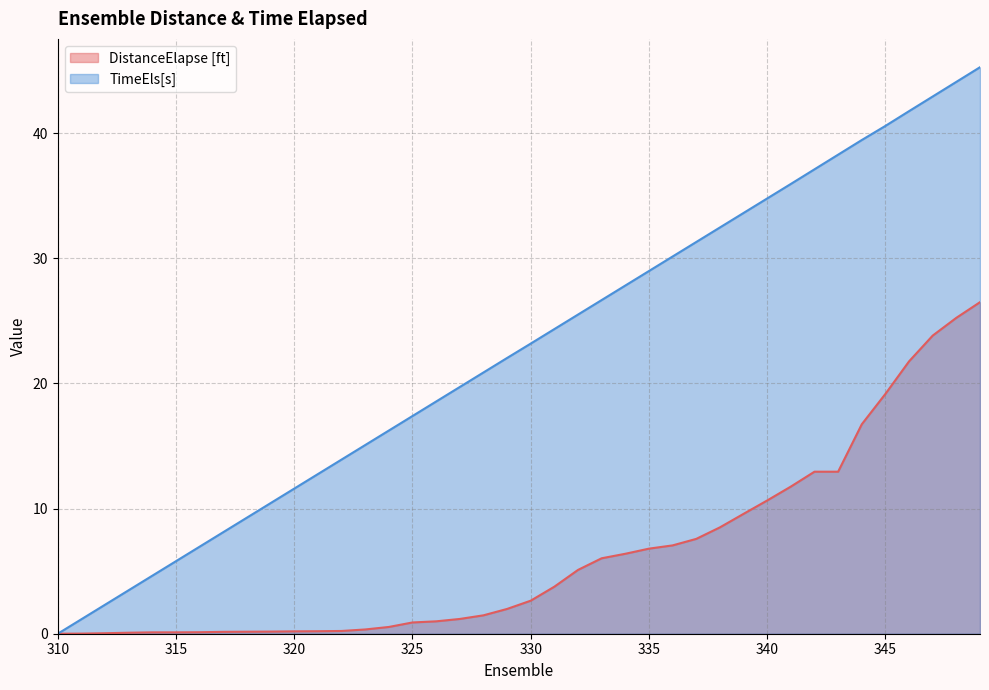

True or false: DistanceElapse [ft] and TimeEls[s] cross at least once.

False